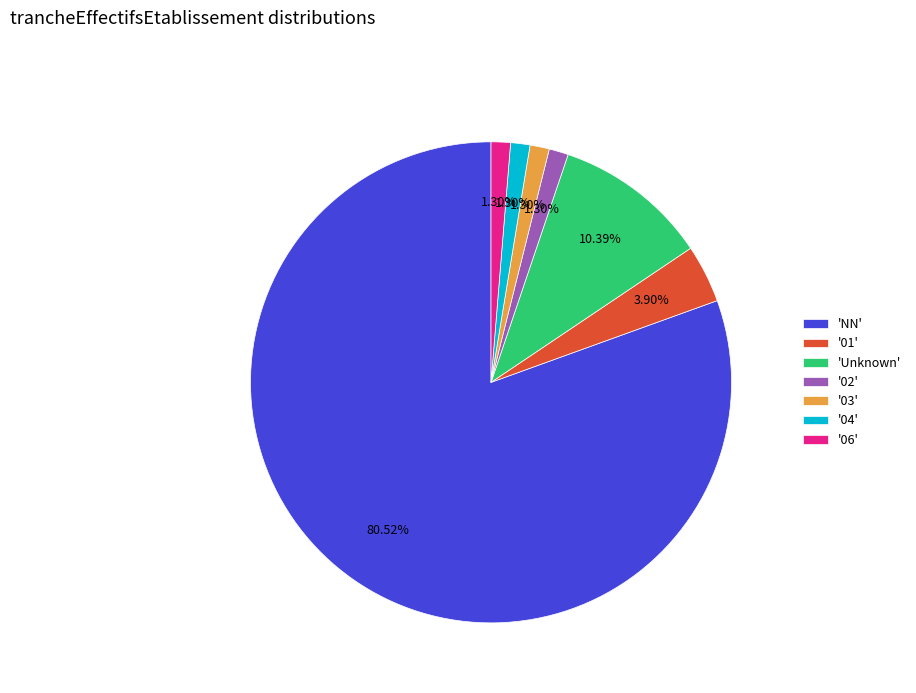

To the nearest percent, what is the difference between the largest and smallest slice percentages?

79%